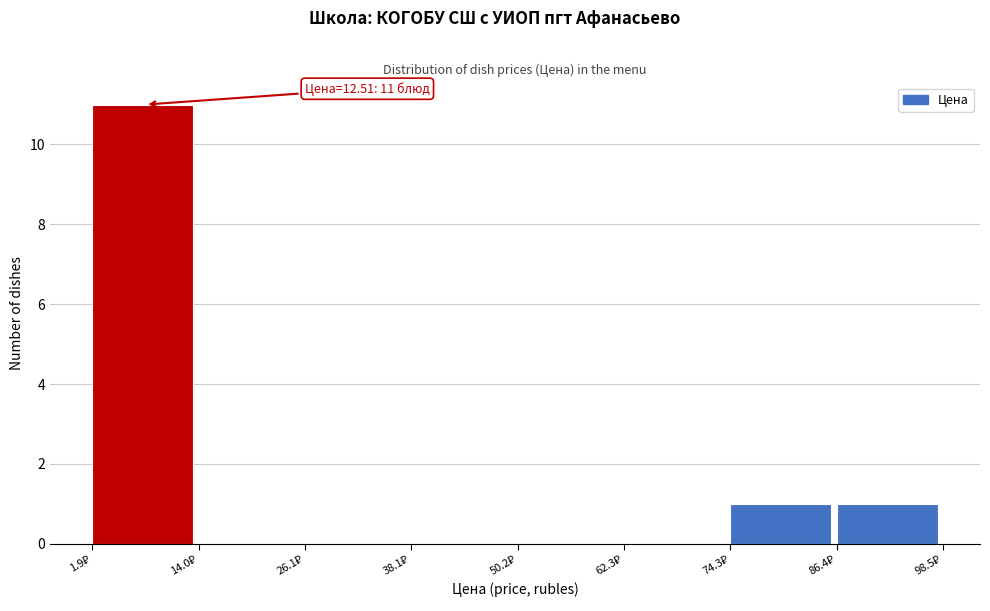

Which range on the x-axis has the tallest bar?

2 to 14